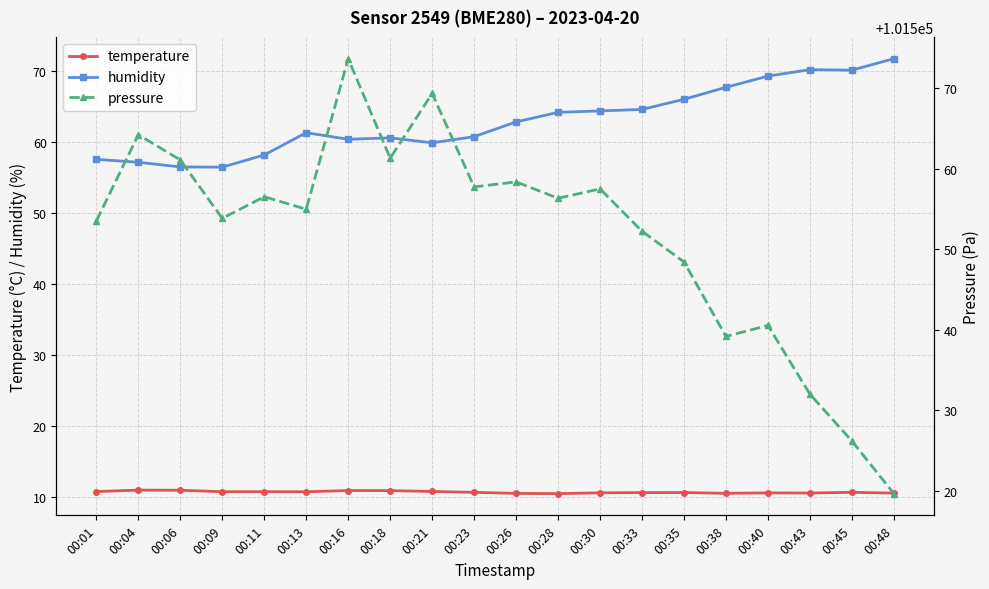

True or false: temperature has more than 0 interior local peaks.

True